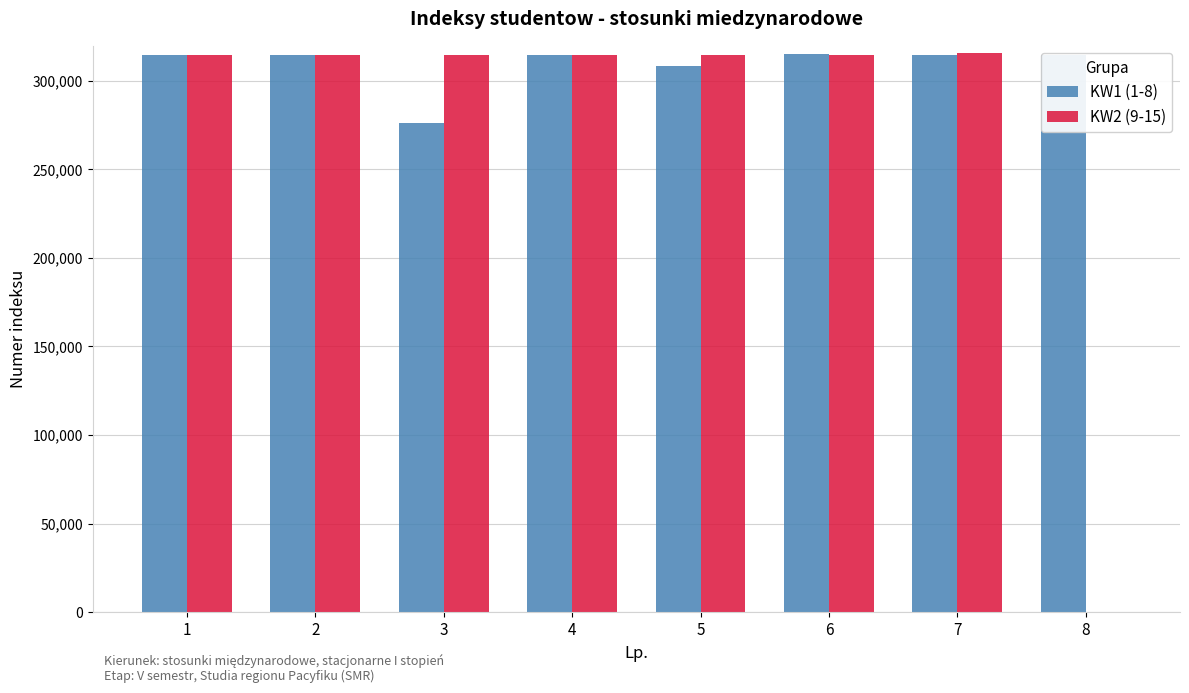

Between 3 and 6, which series saw the biggest shift?

KW1 (1-8)